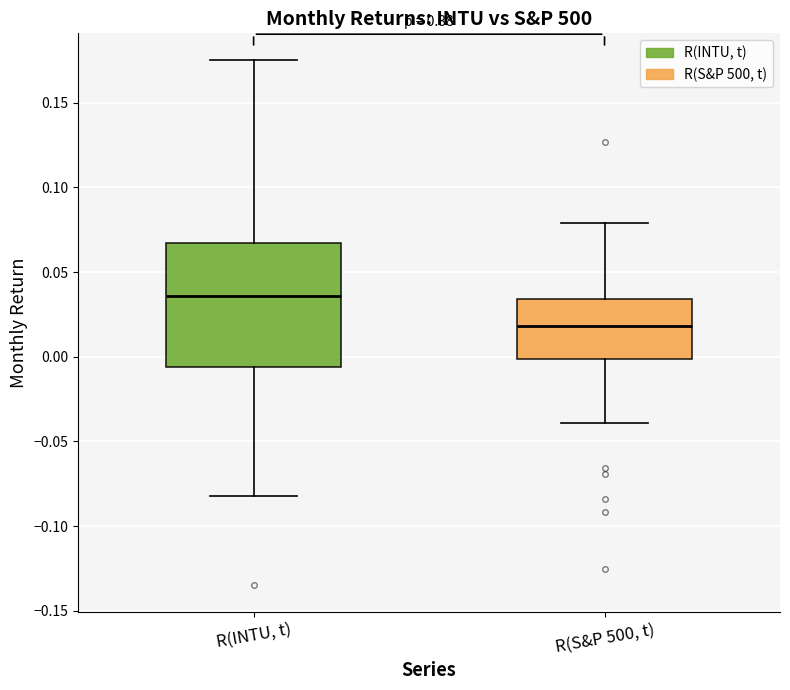

Which box is the tallest, from its lower edge to its upper edge?

R(INTU, t)